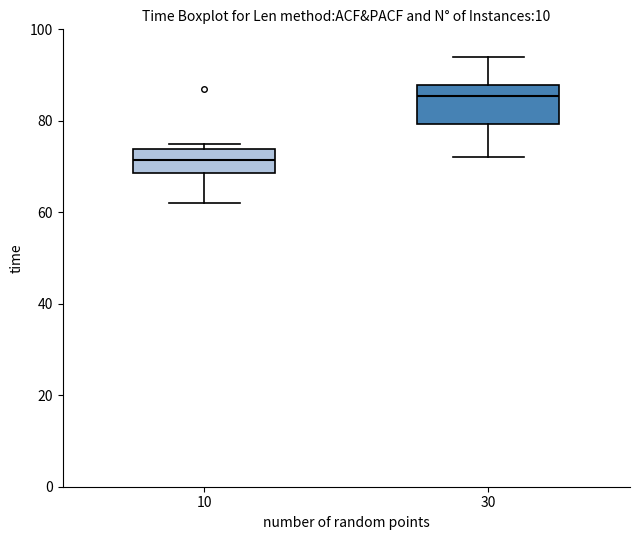

Which box has the lowest median line?

10